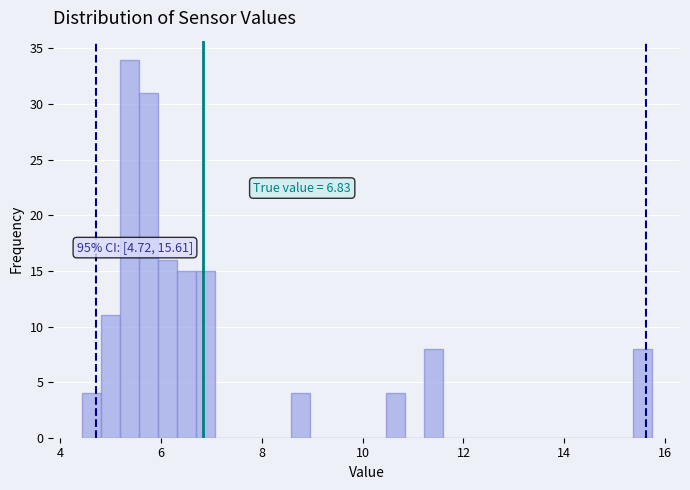

Read against the x-axis, roughly where is the centre of the tallest bar?

5.4